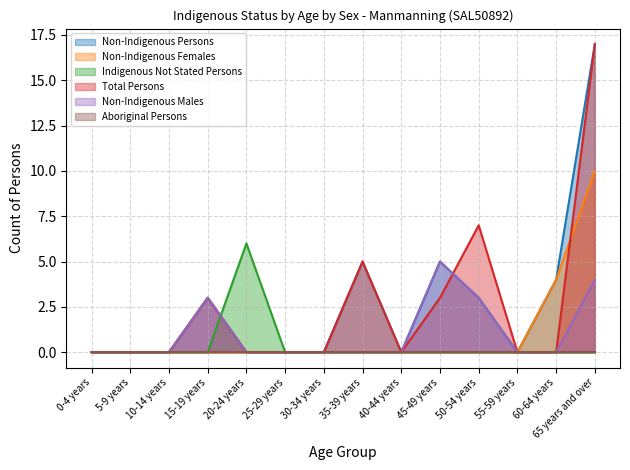

What is the average value of the Non-Indigenous Females series?

1